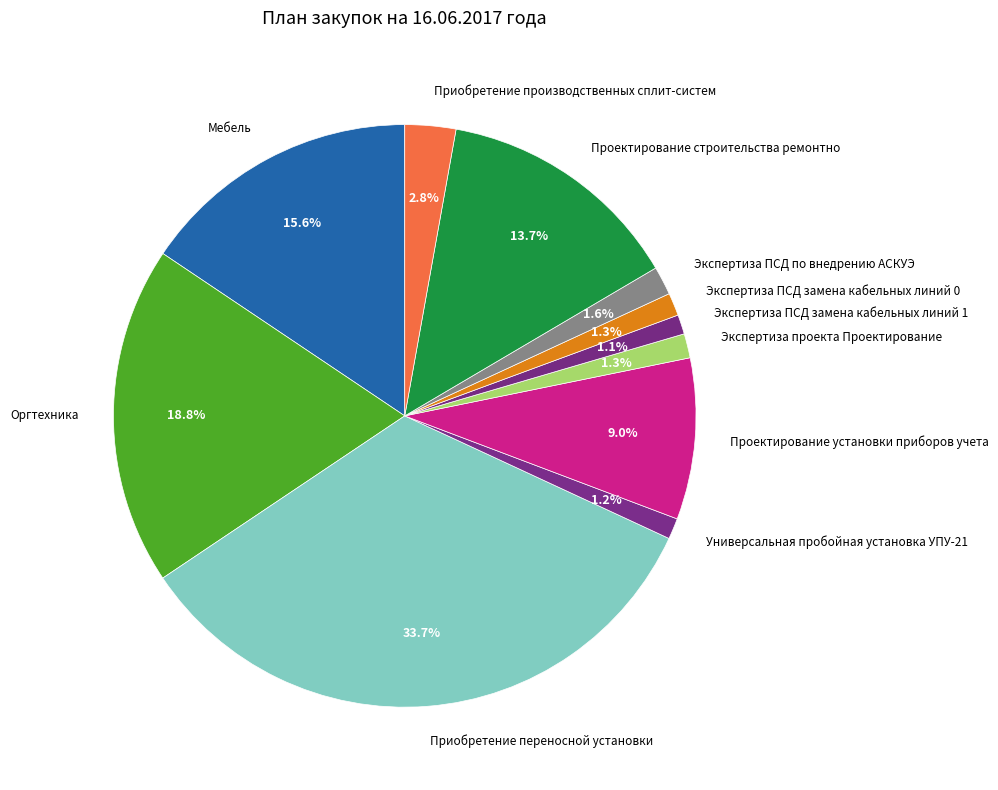

What is the largest slice in the pie chart?

Приобретение переносной установки